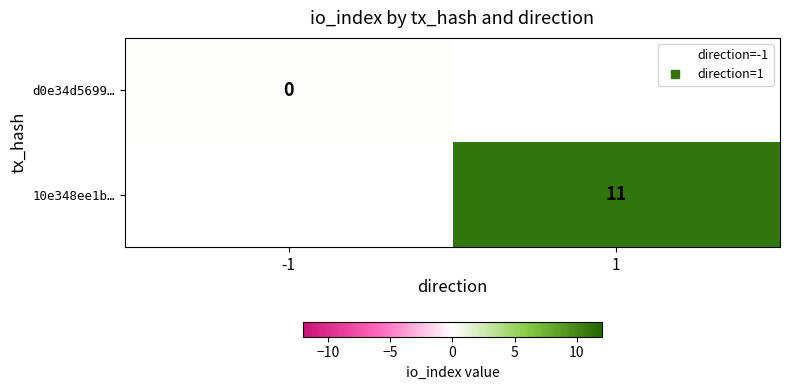

Which has a higher value, -1 or 1?

1